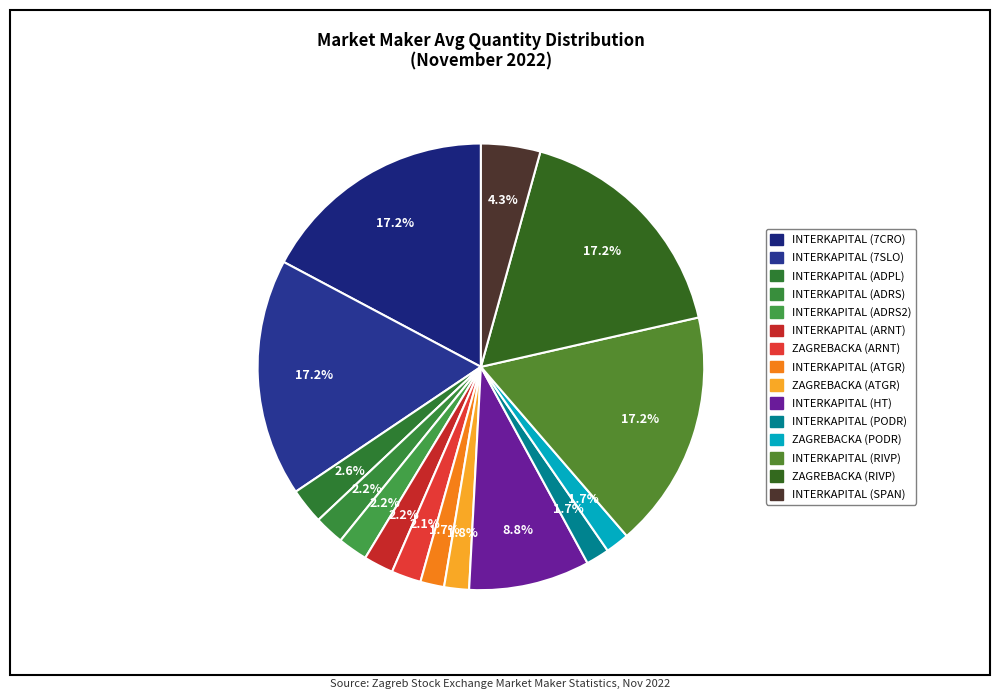

To the nearest percent, what portion does ZAGREBACKA (RIVP) represent?

17%